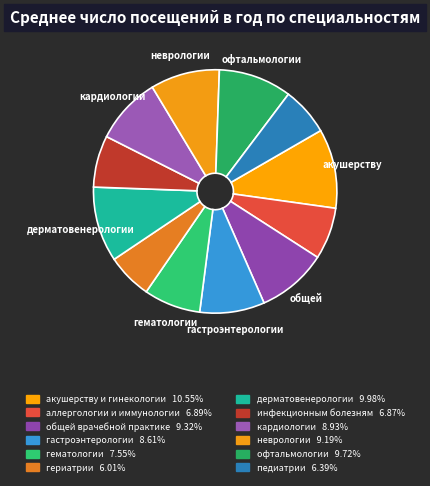

How many slices are in this pie chart?

12